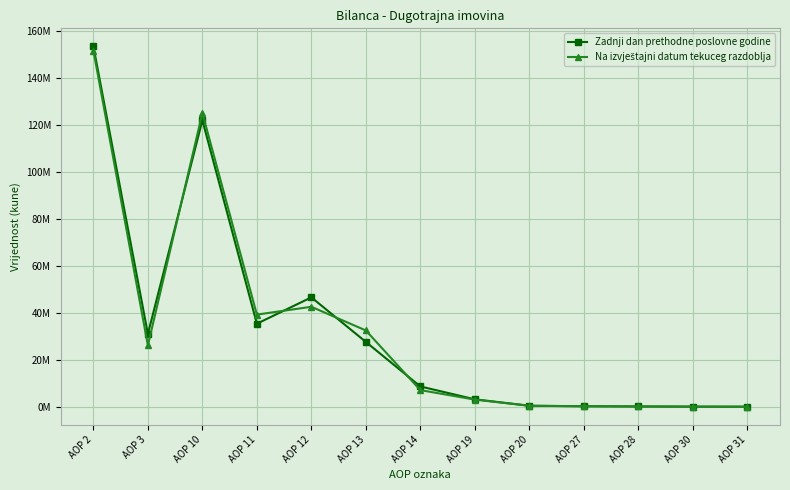

Rank the series by their average value, from highest to lowest.

Zadnji dan prethodne poslovne godine, Na izvještajni datum tekuceg razdoblja